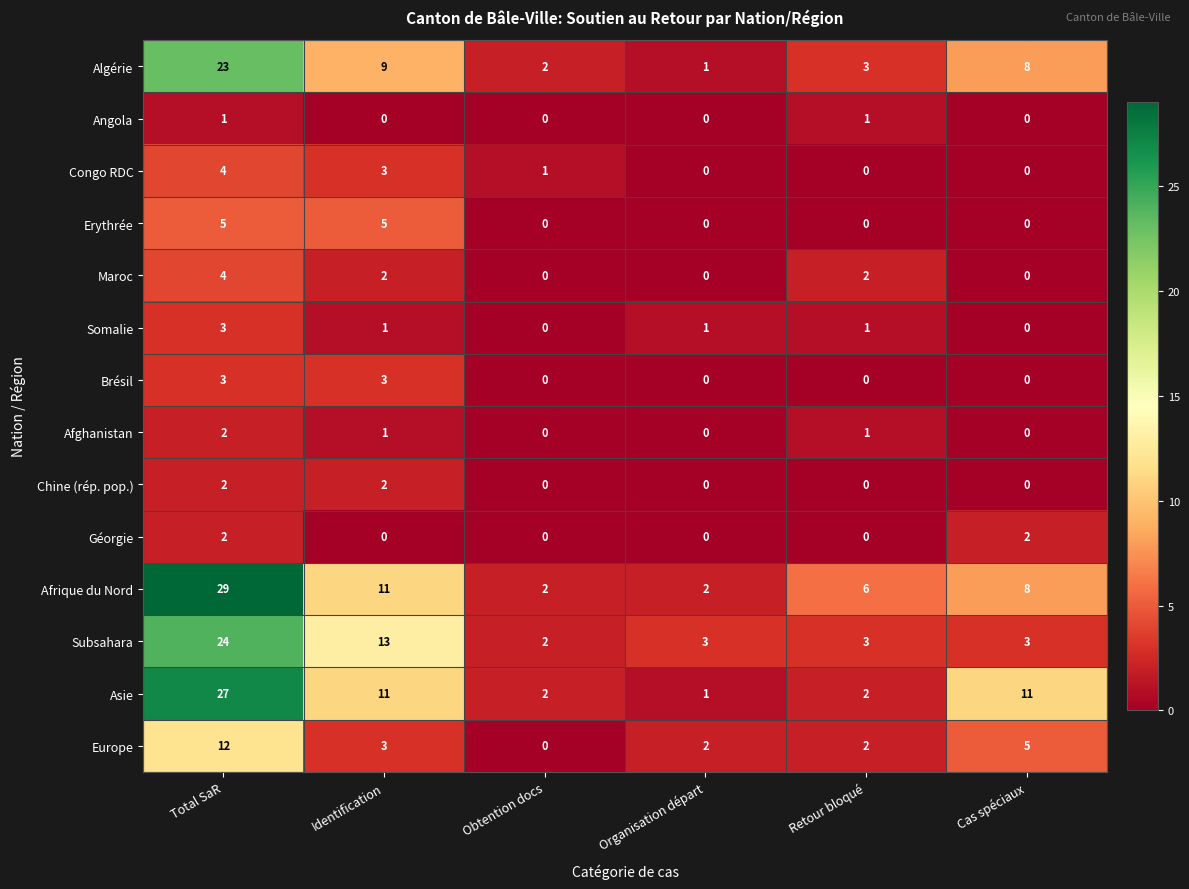

How many Chine (rép. pop.) values are between 0 and 2?

6